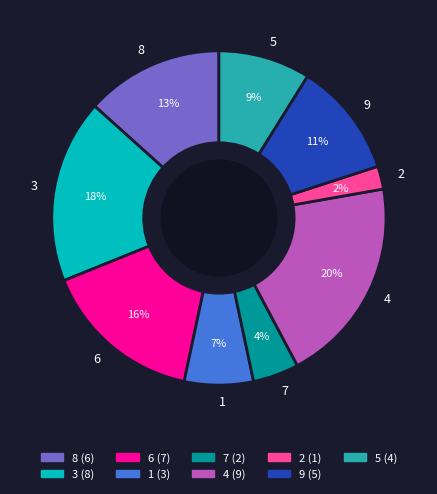

True or false: 4 accounts for 10% of the total.

False